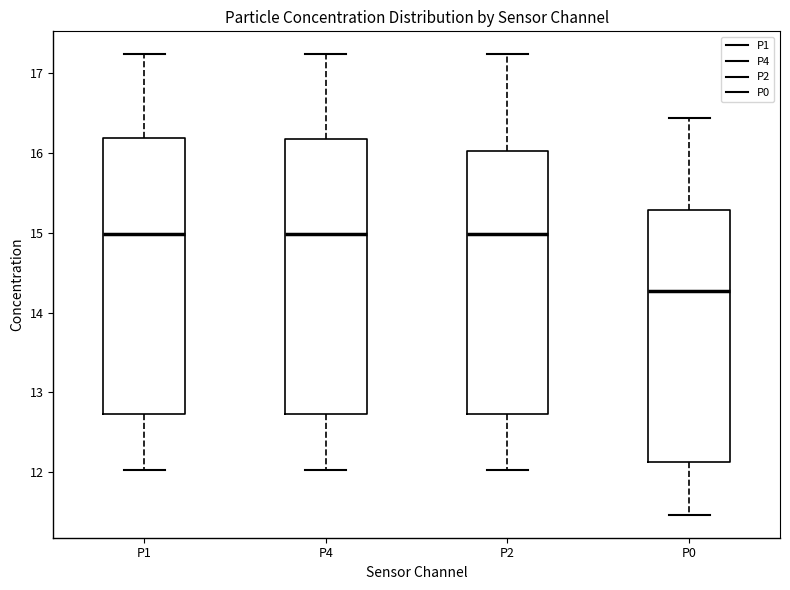

Reading left to right, read every box against the y-axis: the position of its median line, the range the box covers, and the ends of its whiskers. The values are not printed on the chart, so give them approximately, as read against the axis.

P1: median 15.0, box 12.7 to 16.2, whiskers 12.0 to 17.2
P4: median 15.0, box 12.7 to 16.2, whiskers 12.0 to 17.2
P2: median 15.0, box 12.7 to 16.0, whiskers 12.0 to 17.2
P0: median 14.3, box 12.1 to 15.3, whiskers 11.5 to 16.4